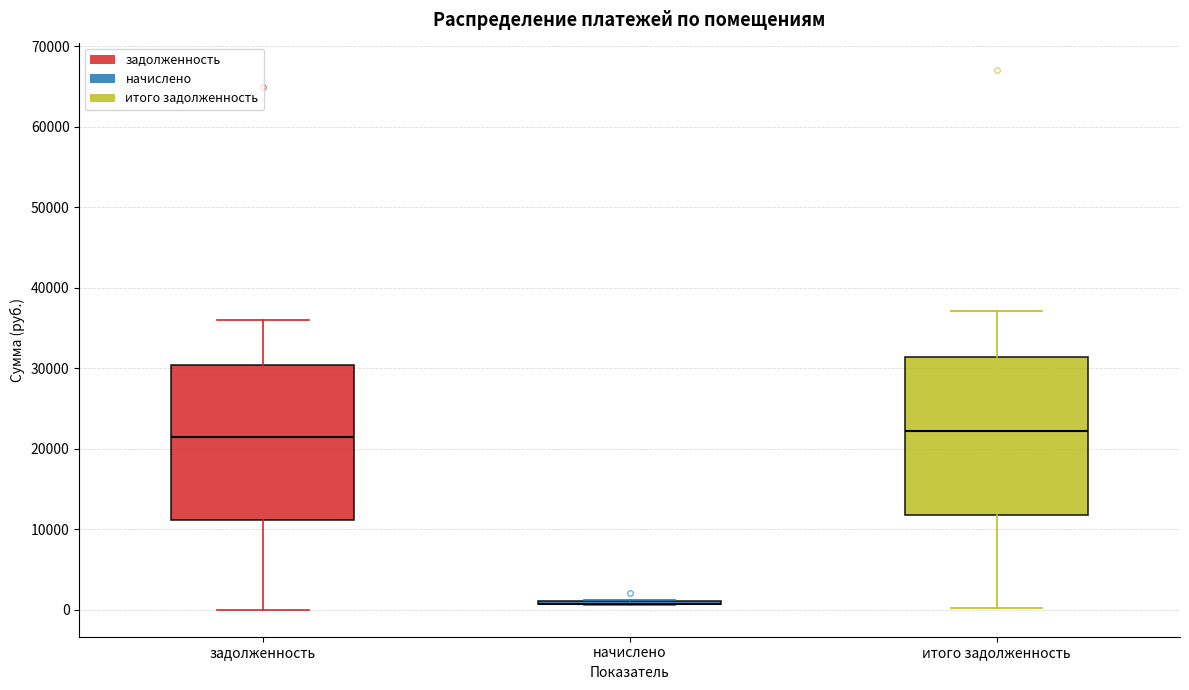

Where is the lower edge of the box for задолженность on the y-axis? The values are not printed on the chart, so give them approximately, as read against the axis.

11000